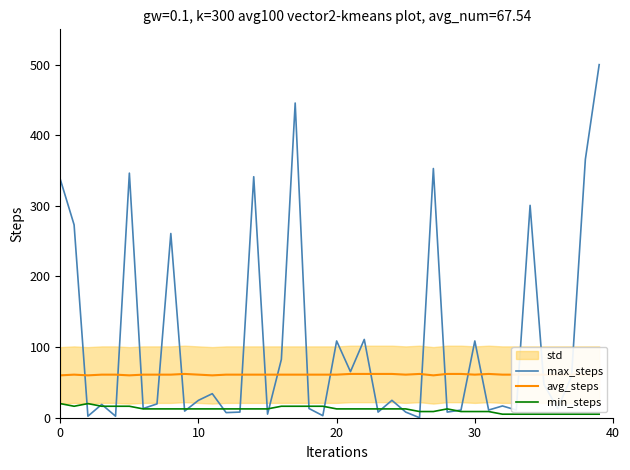

Reading left to right, extract all data points from this chart.

max_steps: 337.7	273.2	2.2	18.8	2.2	346.4	13.0	19.6	260.9	9.4	24.6	34.1	7.2	8.0	341.3	5.1	82.6	445.7	13.0	2.9	108.7	65.2	110.9	8.0	24.6	8.0	0.0	352.9	8.0	10.9	108.7	10.9	16.7	10.9	300.7	47.1	13.0	58.7	365.9	500.0
avg_steps: 60.0	61.0	60.0	61.0	61.0	60.0	61.0	61.0	61.0	62.0	61.0	60.0	61.0	61.0	61.0	61.0	61.0	61.0	61.0	61.0	61.0	62.0	62.0	62.0	62.0	61.0	62.0	60.0	62.0	62.0	61.0	62.0	61.0	61.0	61.0	61.0	61.0	61.0	61.0	61.0
min_steps: 20.0	16.2	20.0	16.2	16.2	16.2	12.5	12.5	12.5	12.5	12.5	12.5	12.5	12.5	12.5	12.5	16.2	16.2	16.2	16.2	12.5	12.5	12.5	12.5	12.5	12.5	8.7	8.7	12.5	8.7	8.7	8.7	5.0	5.0	5.0	5.0	5.0	5.0	5.0	5.0